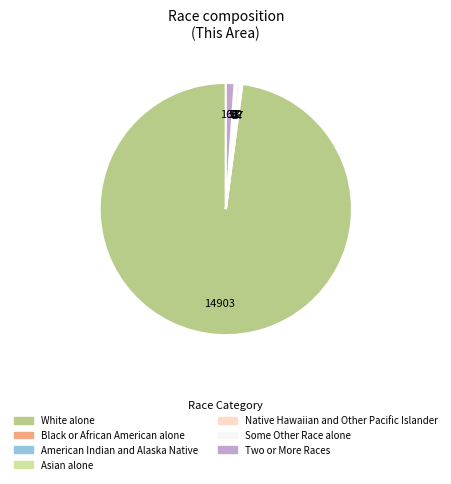

True or false: Asian alone accounts for 0% of the total.

True